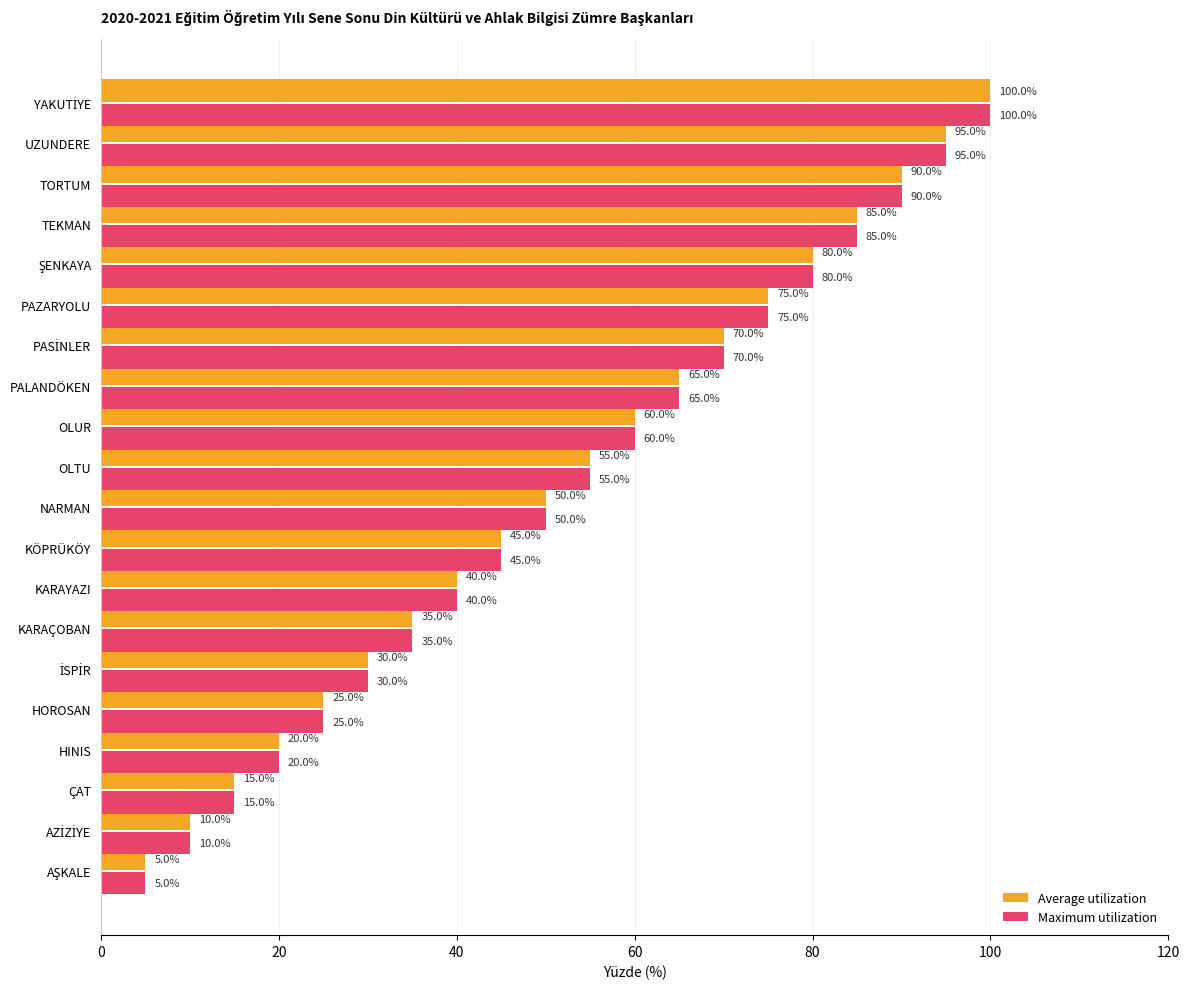

What is the sum of all Maximum utilization values?

1050.0